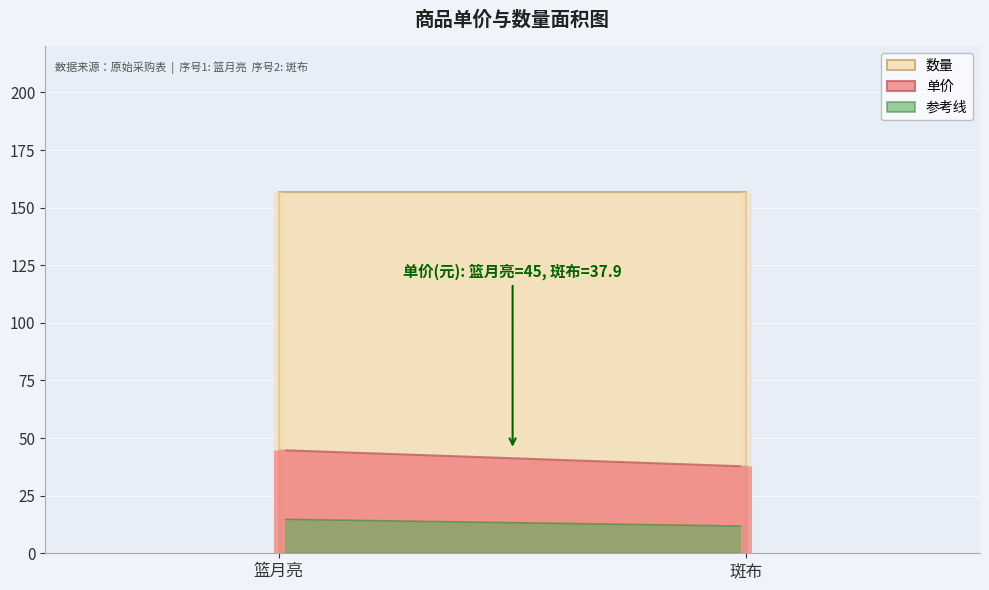

The 数量 series shows 157.0 at 2. True or false?

True